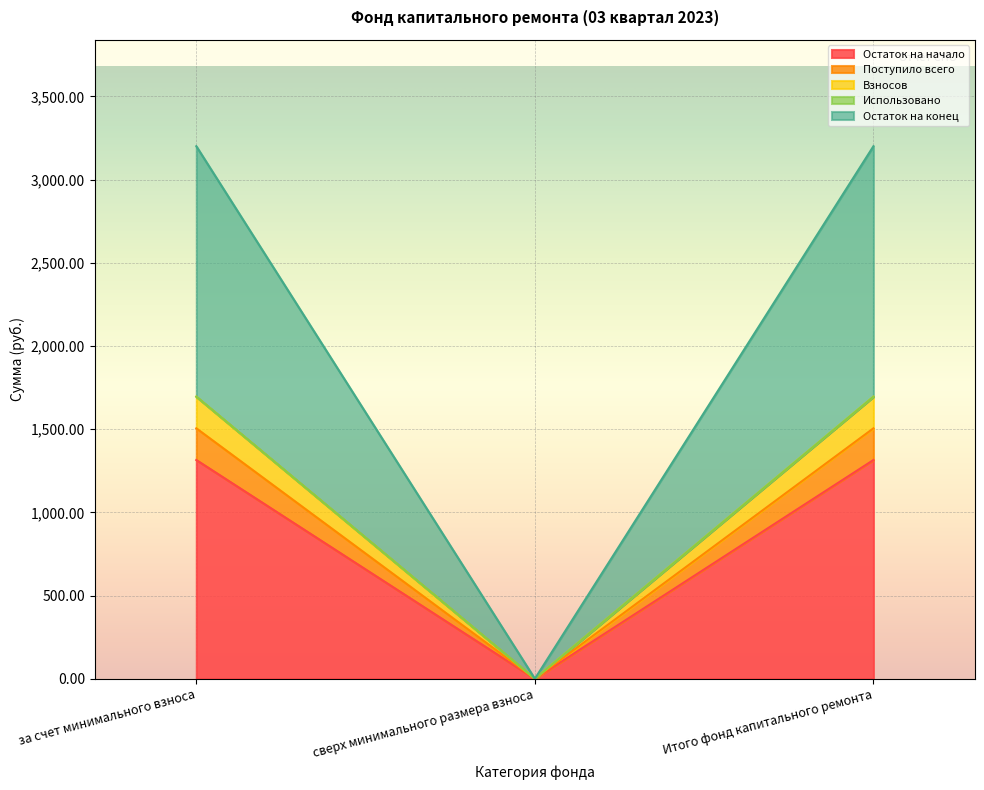

True or false: Остаток на начало has a value of 1314.7 at за счет минимального взноса.

True